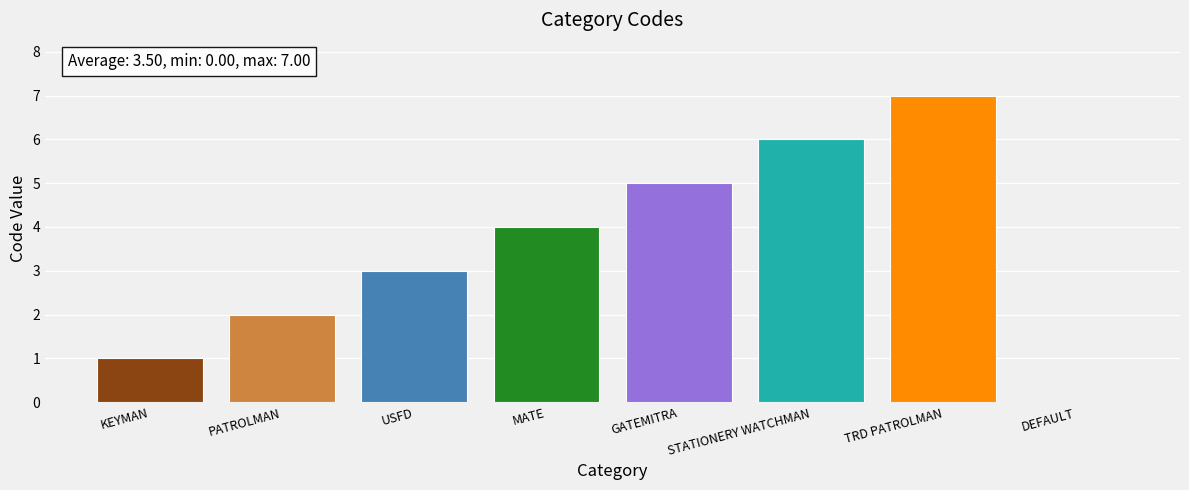

The chart shows a value of 7 at TRD PATROLMAN. True or false?

True